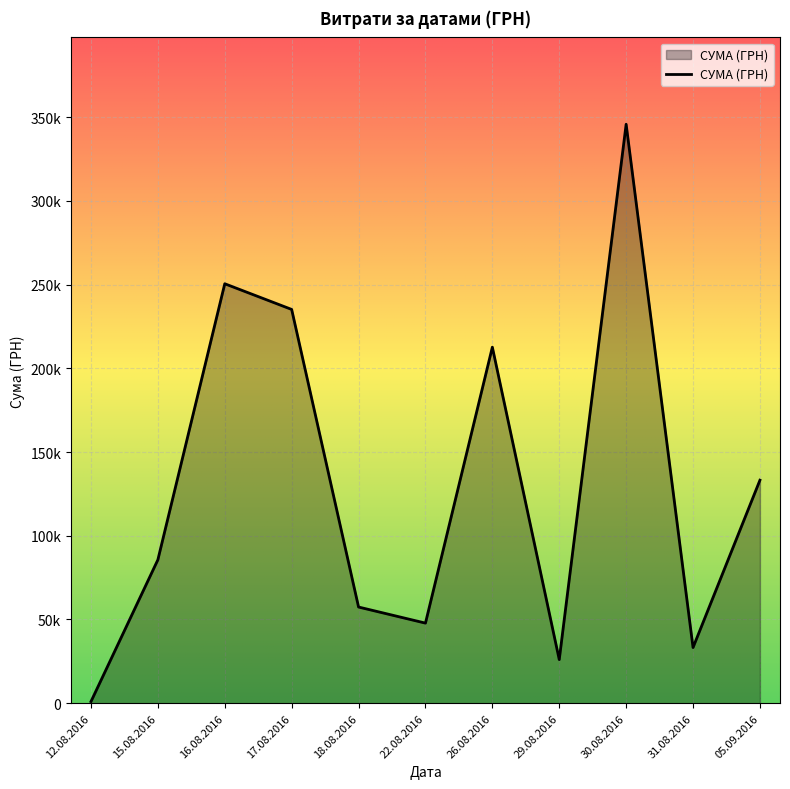

Which has a higher value, 30.08.2016 or 16.08.2016?

30.08.2016